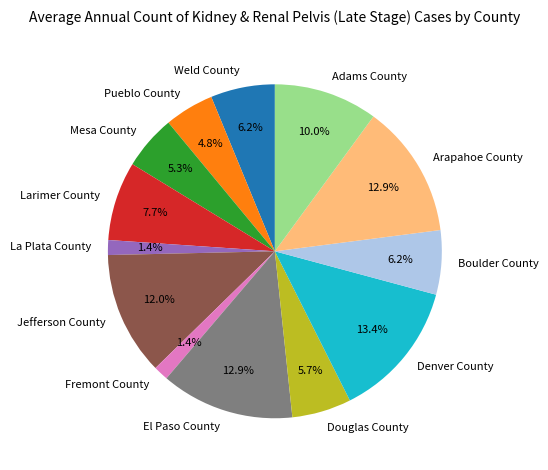

Is La Plata County the majority of the pie?

No